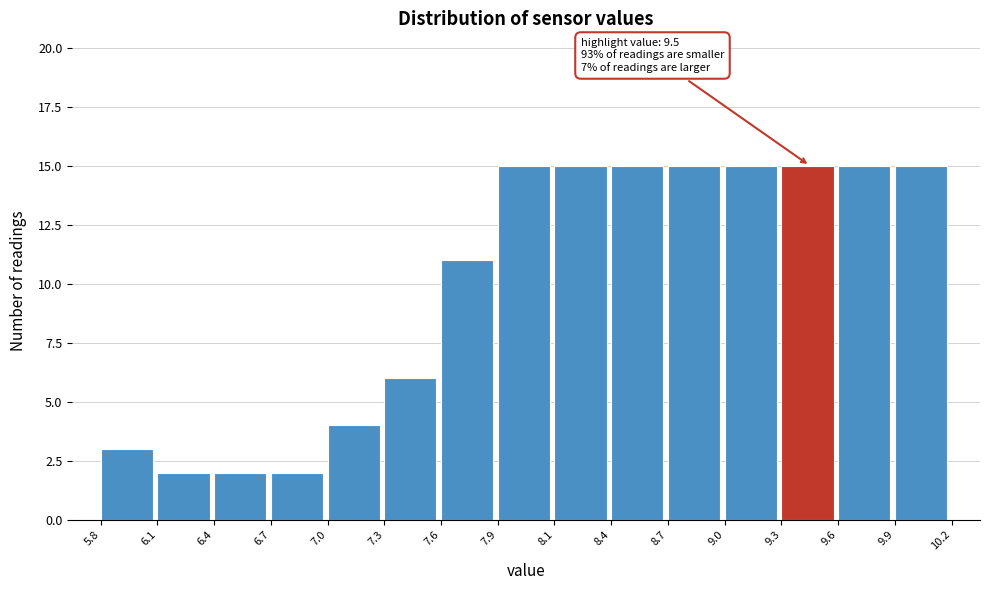

Reading left to right, list all the values displayed in this chart.

5.8=3	6.1=2	6.4=2	6.7=2	7.0=4	7.3=6	7.6=11	7.9=15	8.1=15	8.4=15	8.7=15	9.0=15	9.3=15	9.6=15	9.9=15